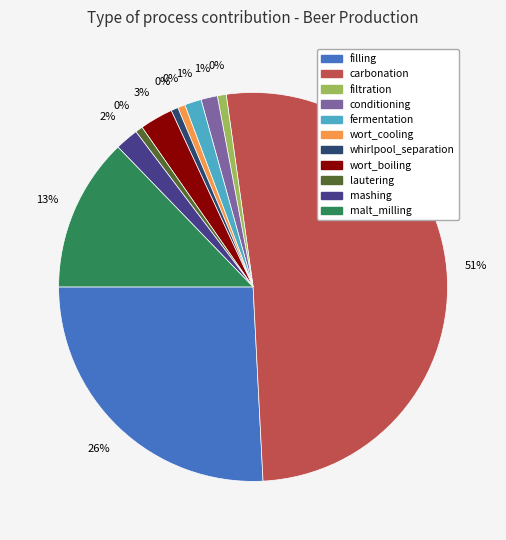

What is the largest slice in the pie chart?

carbonation